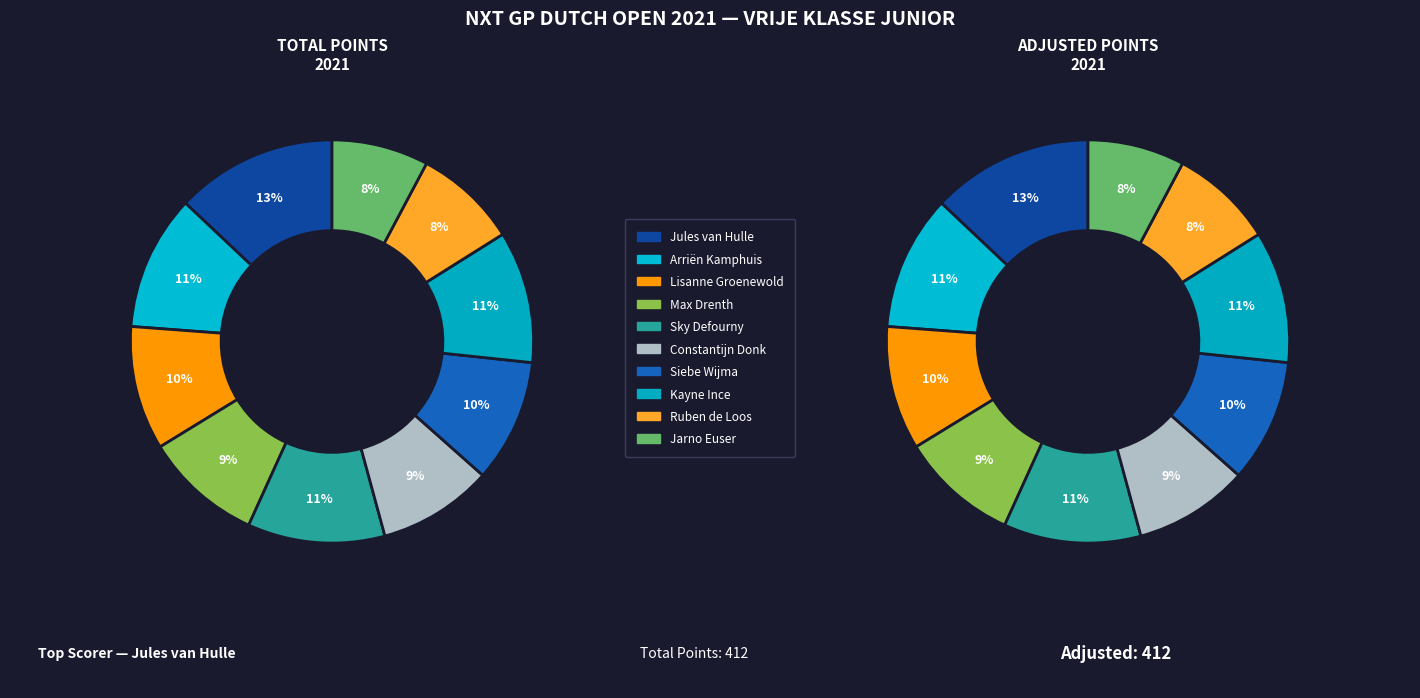

To the nearest percent, what is the difference between the Jarno Euser and Ruben de Loos slice percentages?

1%